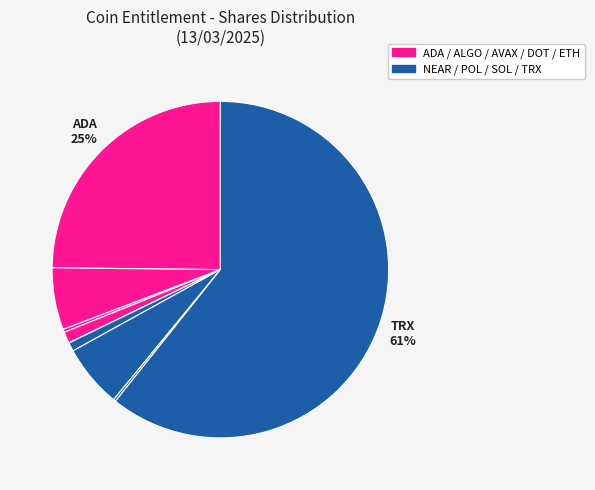

How many segments does this pie chart have?

9